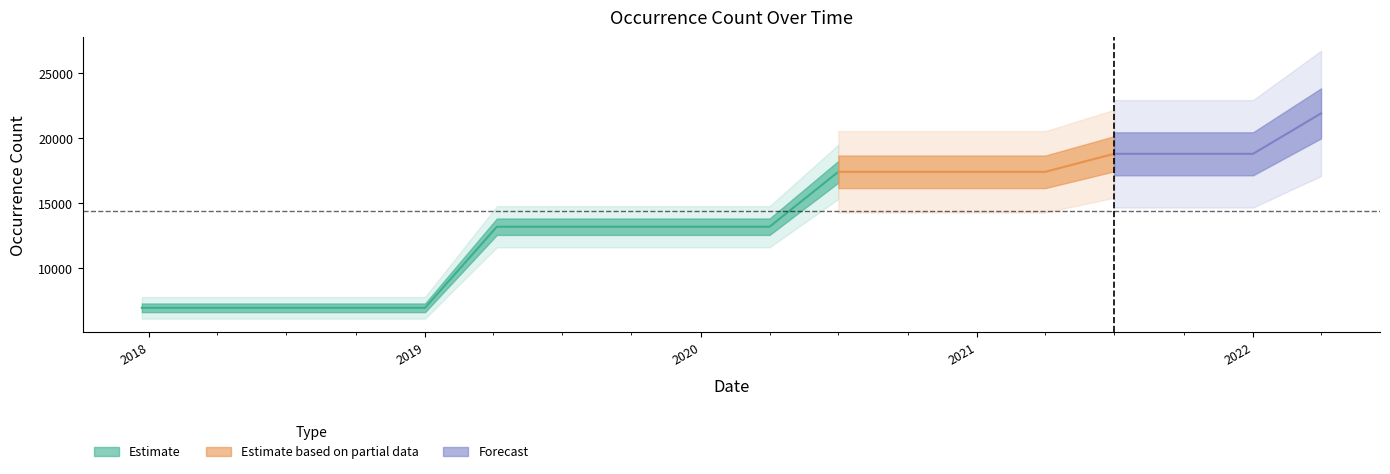

What is the value of the 3rd point from the left?

6945